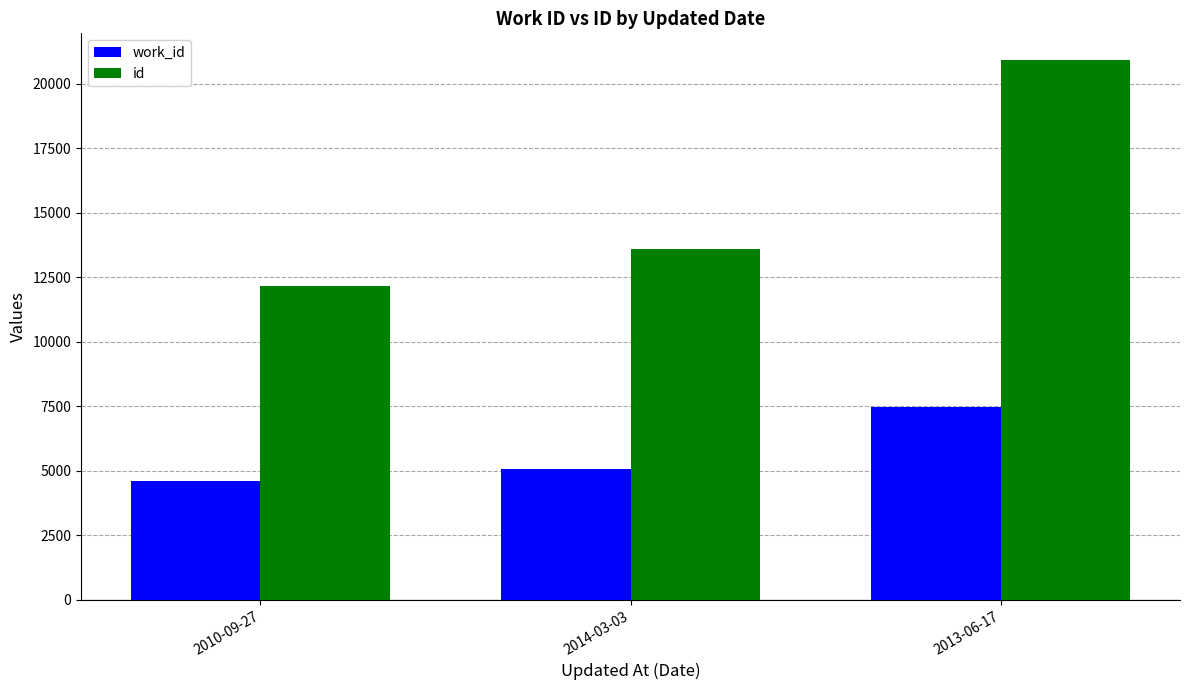

Which series has the largest total across all categories?

id